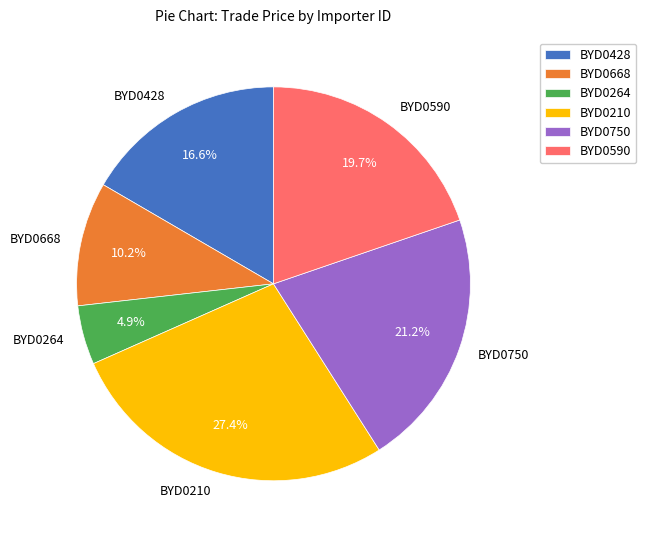

What is the ratio of the value at BYD0668 to the value at BYD0210?

0.4